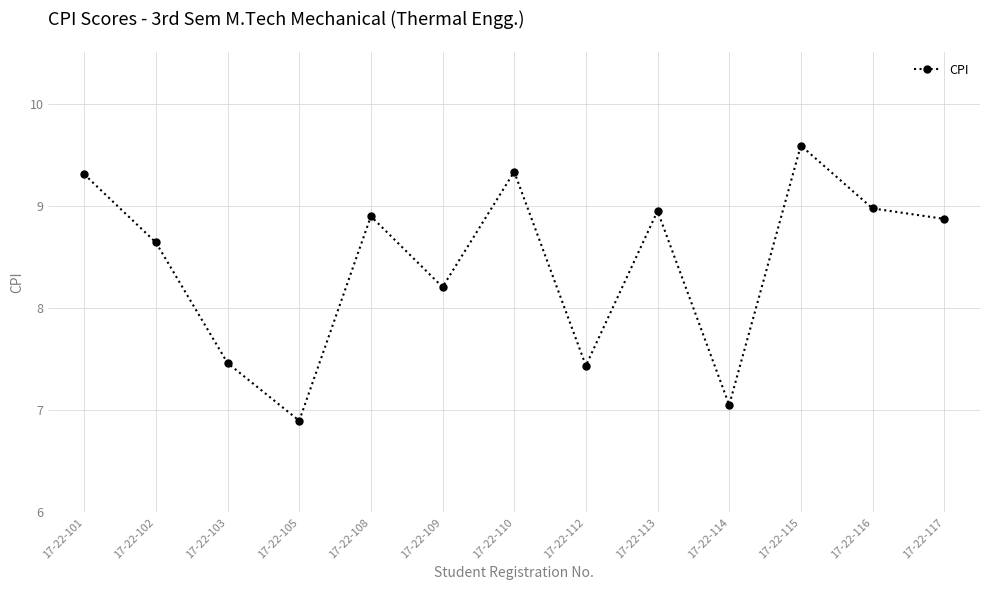

The value at 17-22-105 is 6.9. True or false?

True